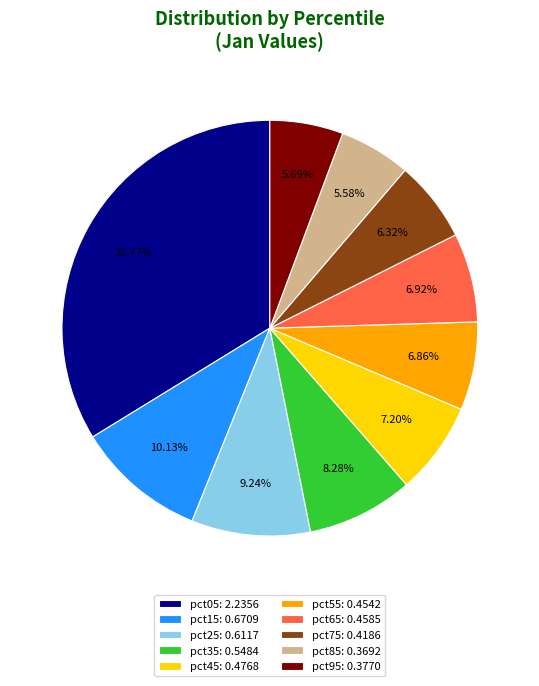

Is the sum of pct15: 0.6709 and pct65: 0.4585 greater than half?

No